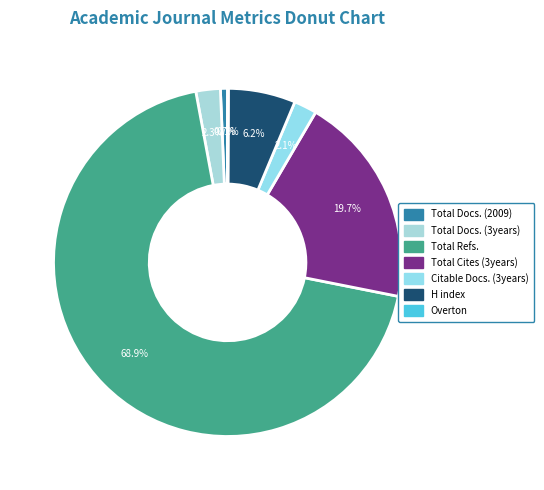

Is it true that Total Refs. is 58% of the pie?

False